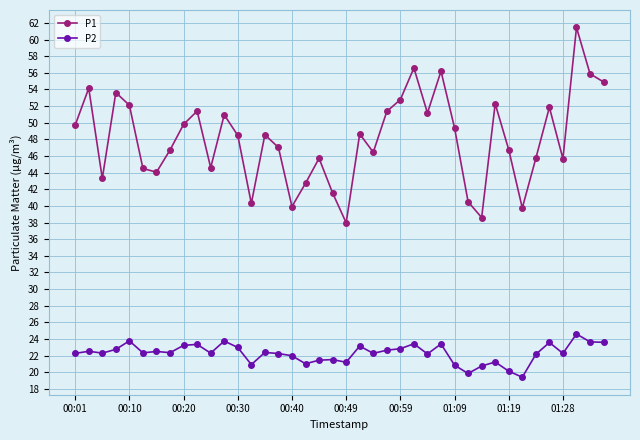

Which series has the largest total across all categories?

P1